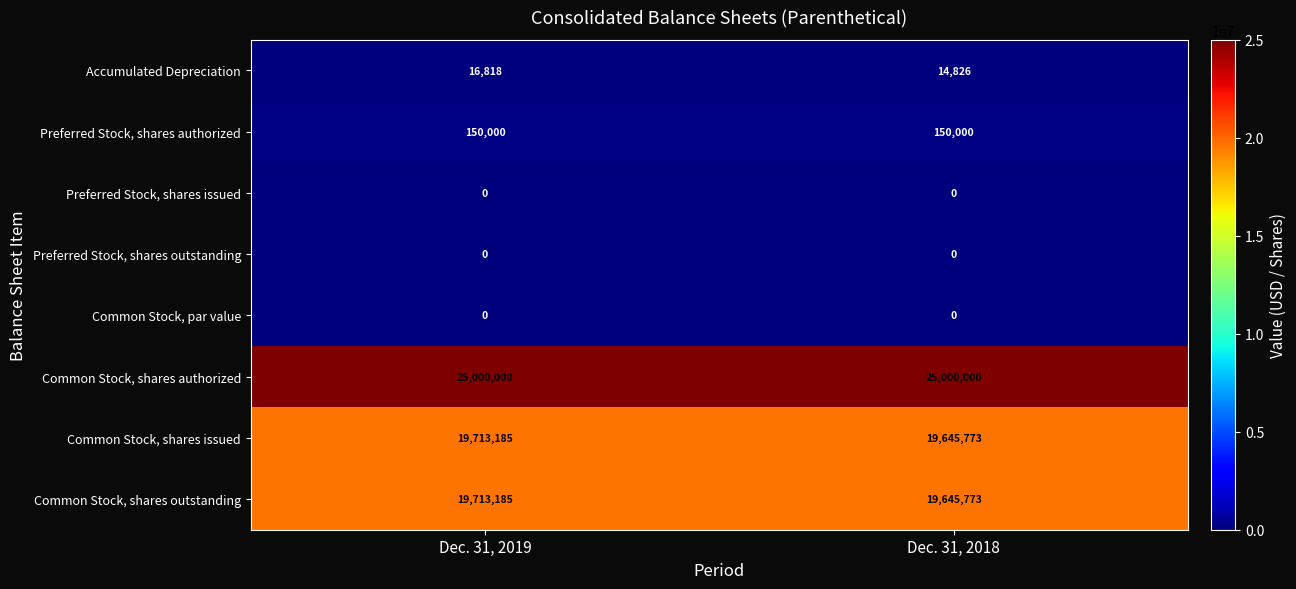

True or false: Preferred Stock, shares authorized has a value of 150000 at Dec. 31, 2019.

True